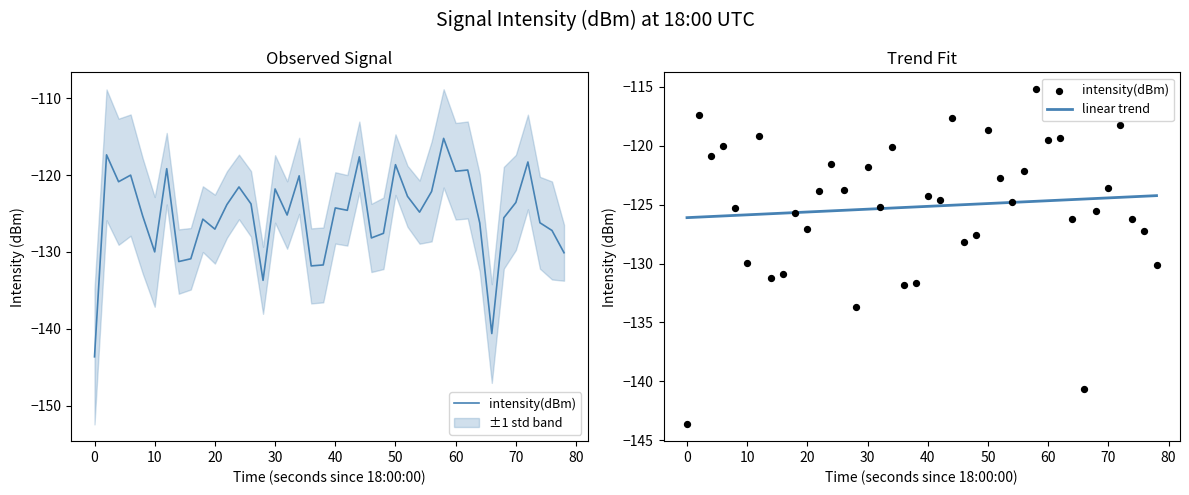

Which series contains the lowest Y value?

intensity(dBm)